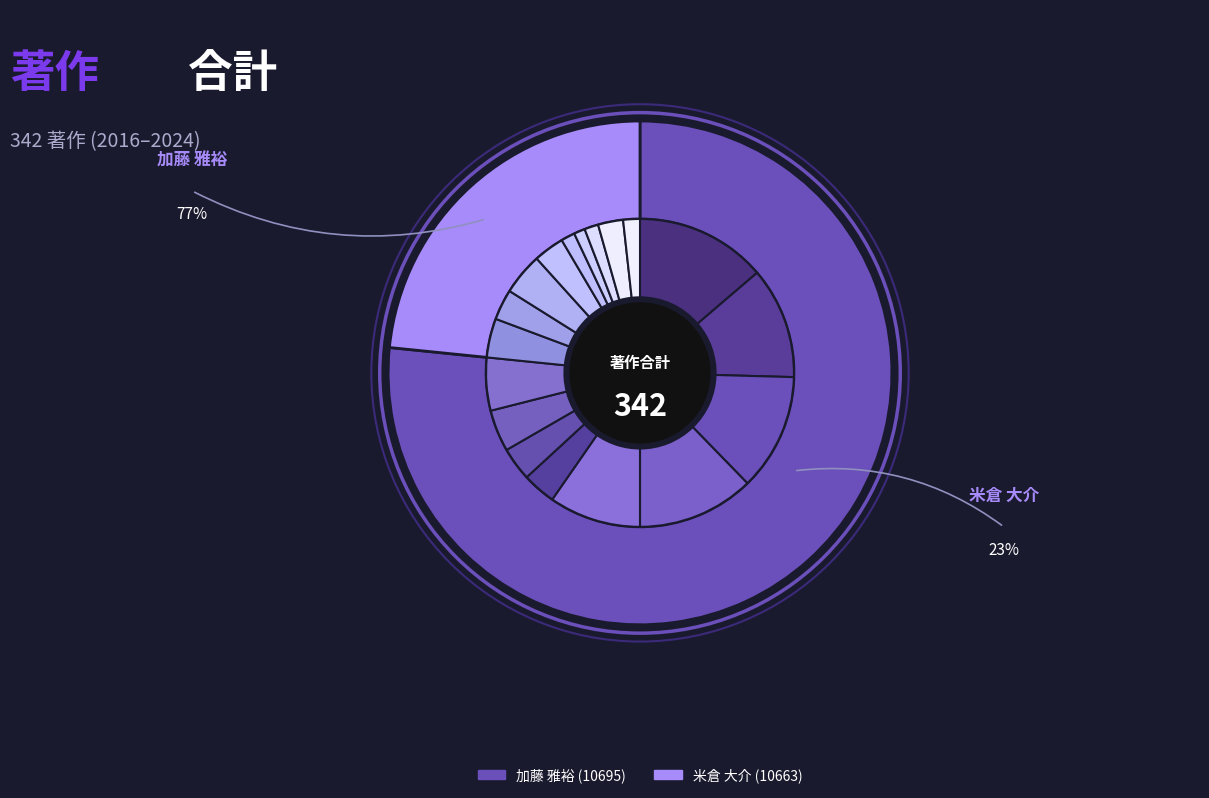

What portion of the pie excludes 加藤 雅裕 (10695)?

23.4%